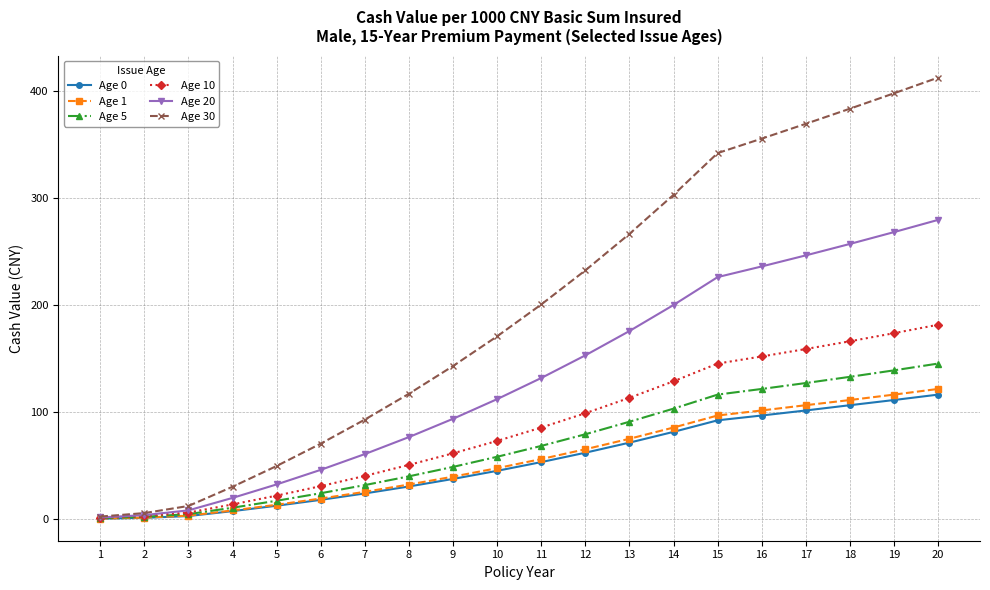

Which series has the widest spread of values?

Age 30